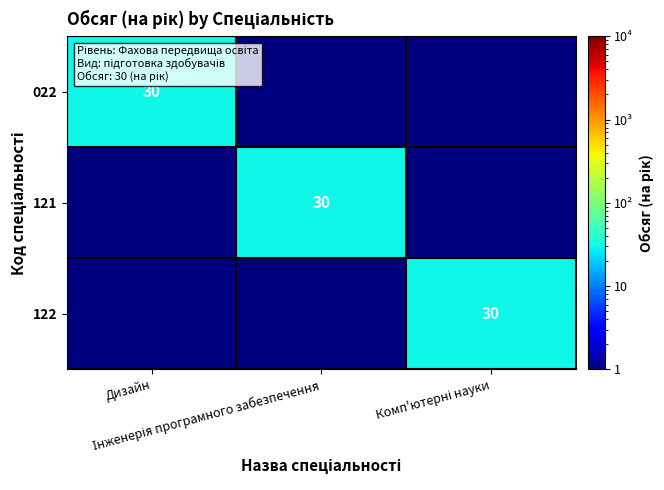

What is the highest value of the 022 series?

30.0